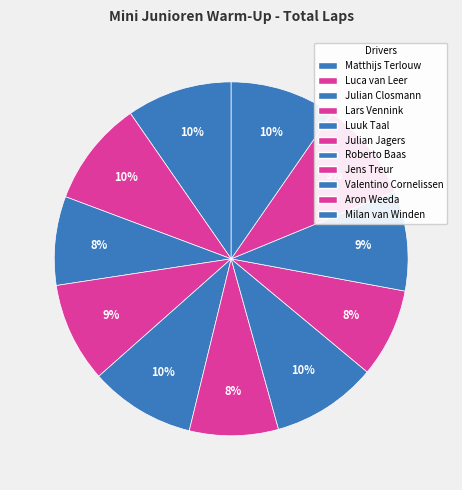

Do Aron Weeda and Julian Closmann together represent more than half of the pie?

No